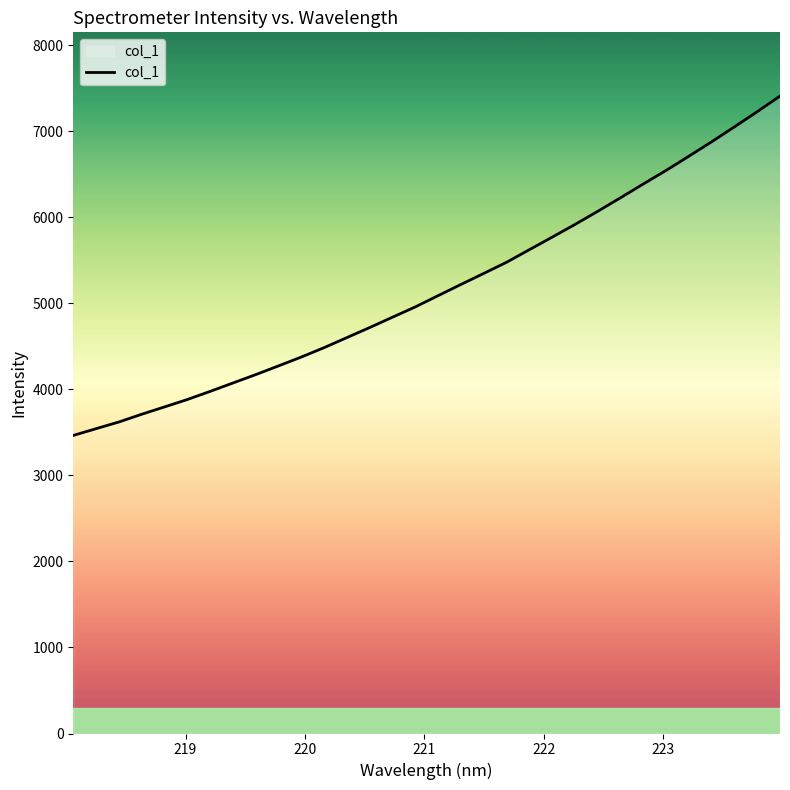

What is the difference between the maximum and minimum values?

3943.8